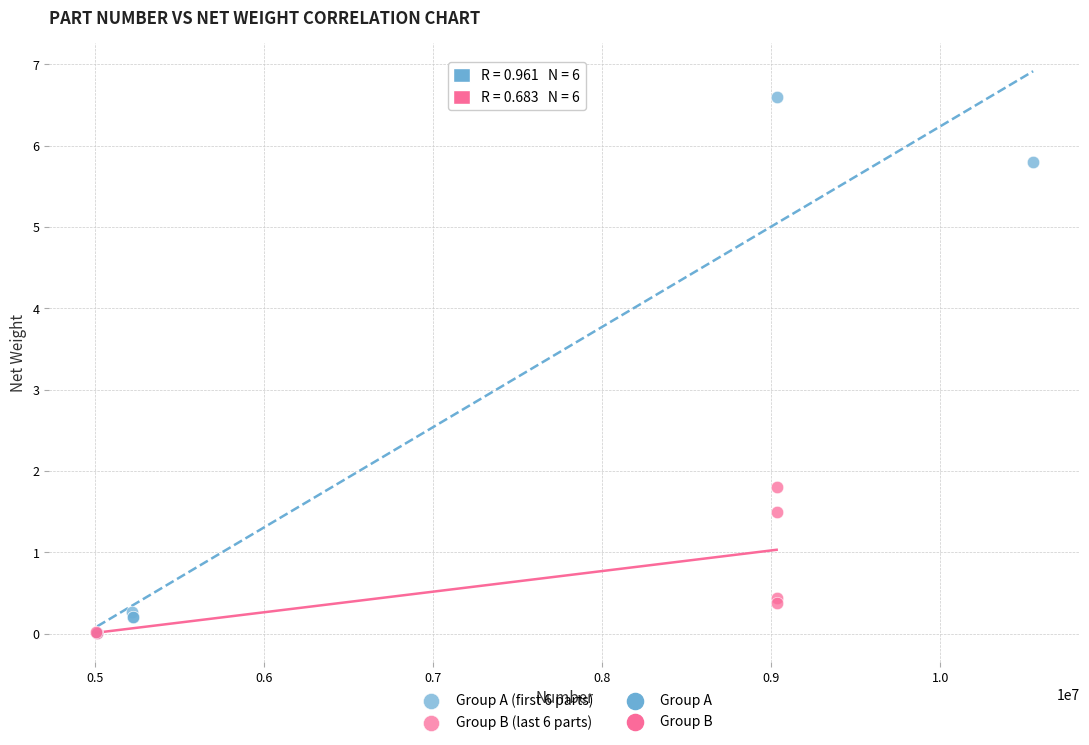

Which series contains the highest Y value?

Group A (first 6 parts)